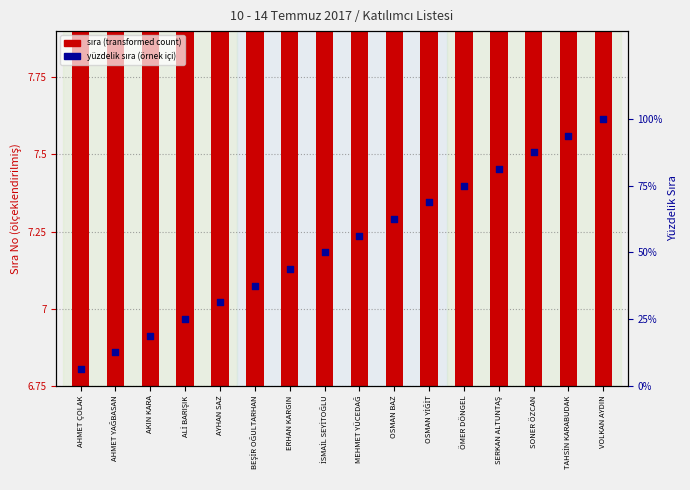

Which series contains the highest Y value?

yüzdelik sıra (örnek içi)